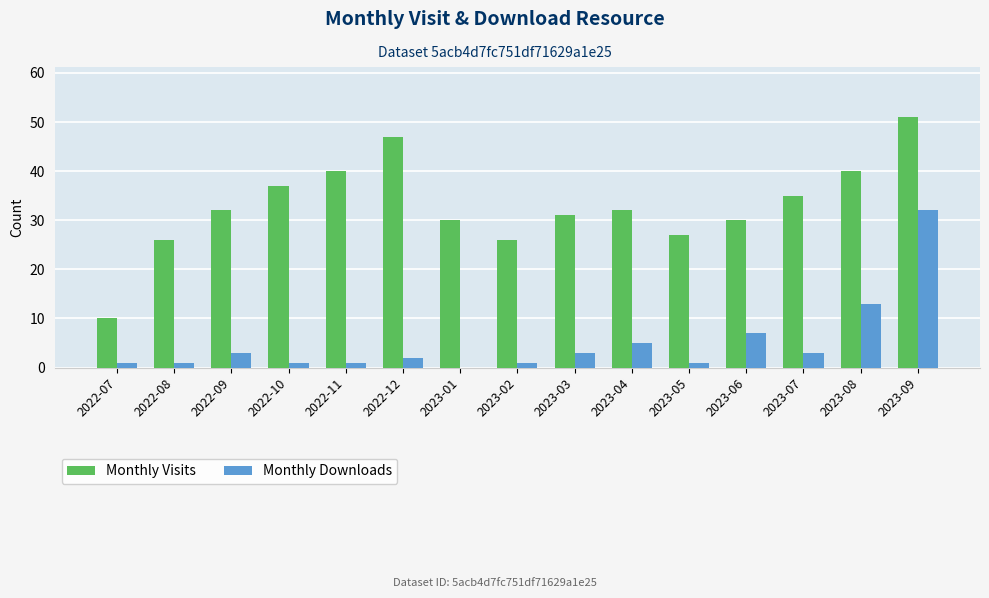

At which label is Monthly Downloads closest to 16?

2023-08